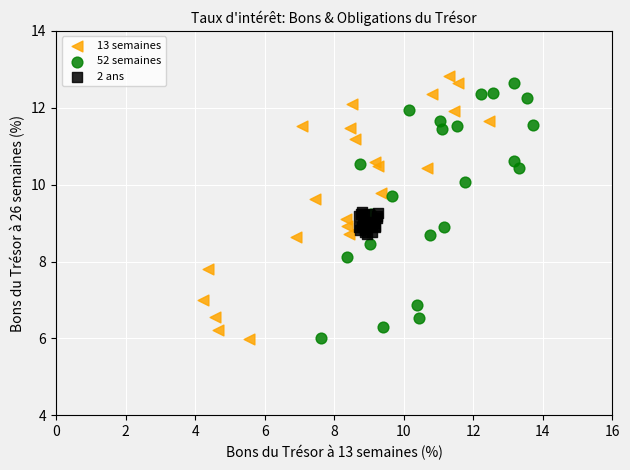

Which series contains the highest Y value?

13 semaines